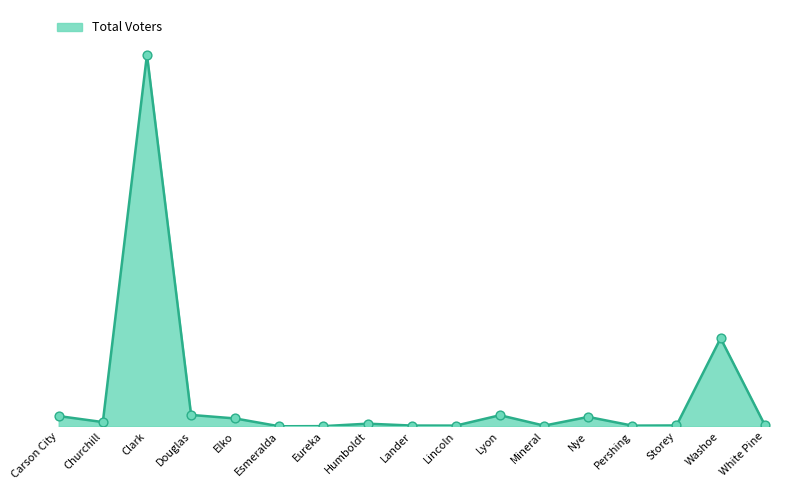

Is this an area chart (filled region under the line)?

Yes